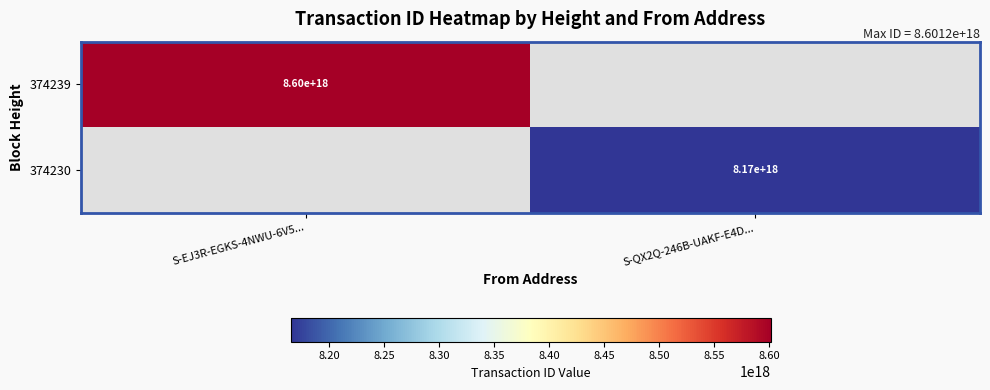

True or false: 374230 has a value of 3914458063697267712 at S-QX2Q-246B-UAKF-E4D....

False